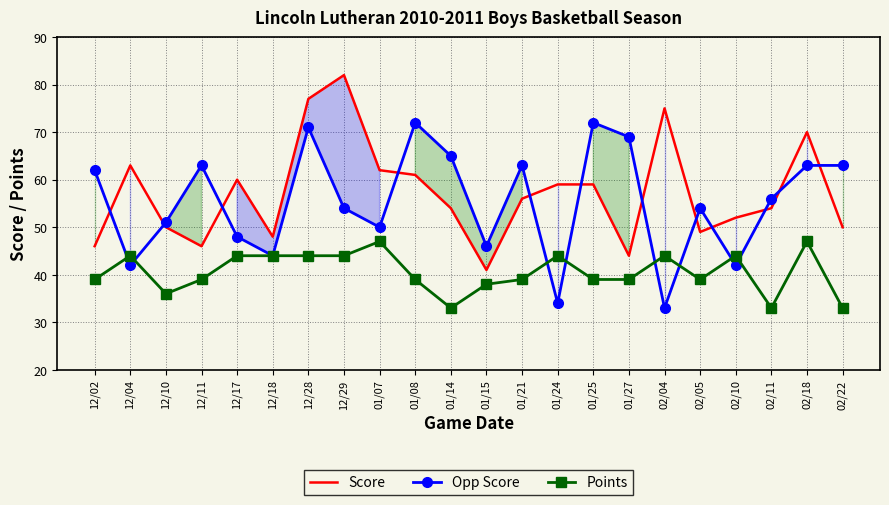

What is the label of the 8th point from the left?

12/29